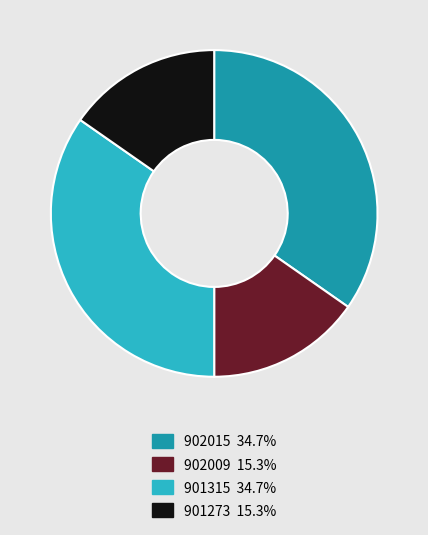

How many slices are in this pie chart?

4